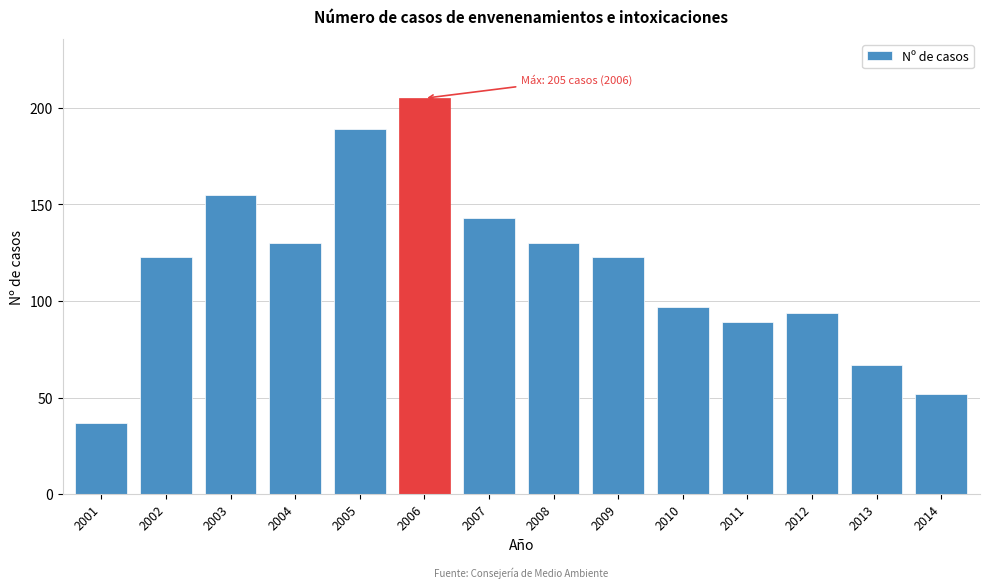

Reading left to right, transcribe all the data shown in this chart.

2001=37	2002=123	2003=155	2004=130	2005=189	2006=205	2007=143	2008=130	2009=123	2010=97	2011=89	2012=94	2013=67	2014=52